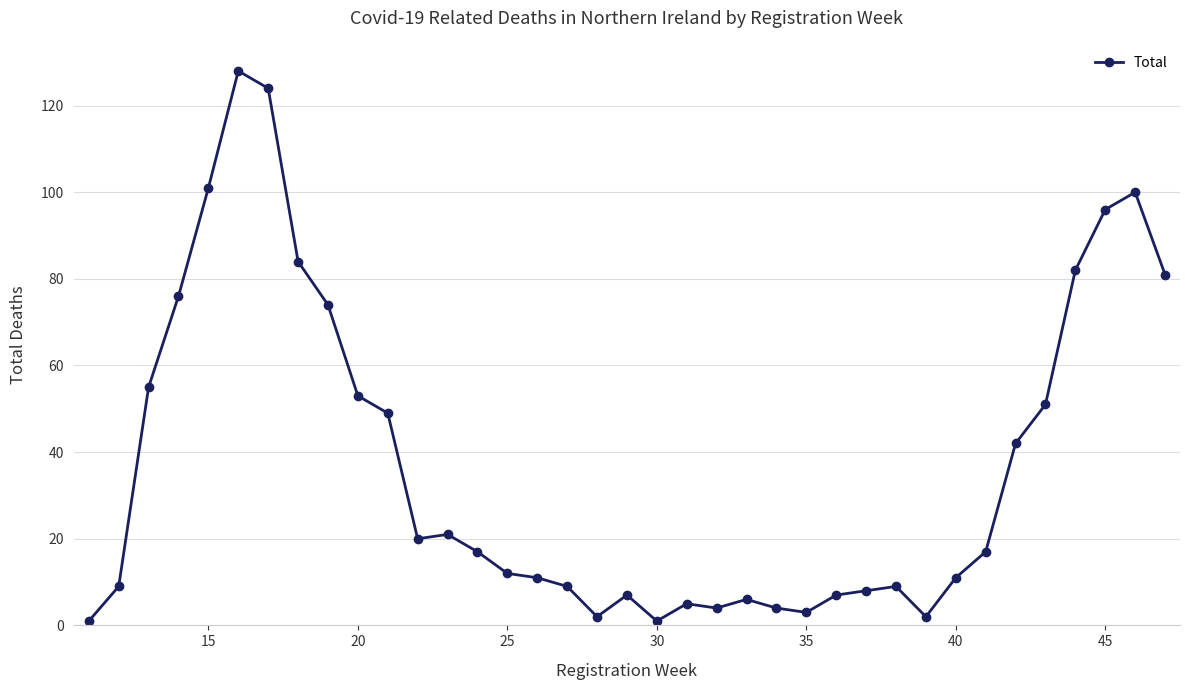

How many data points are less than 17?

18